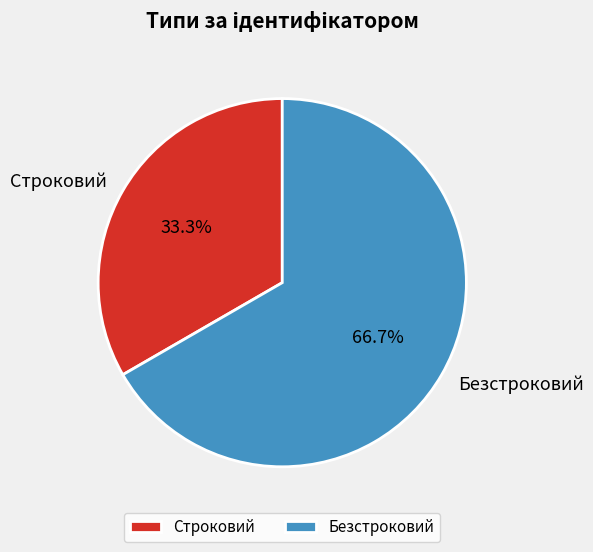

What is the smallest slice in the pie chart?

Строковий